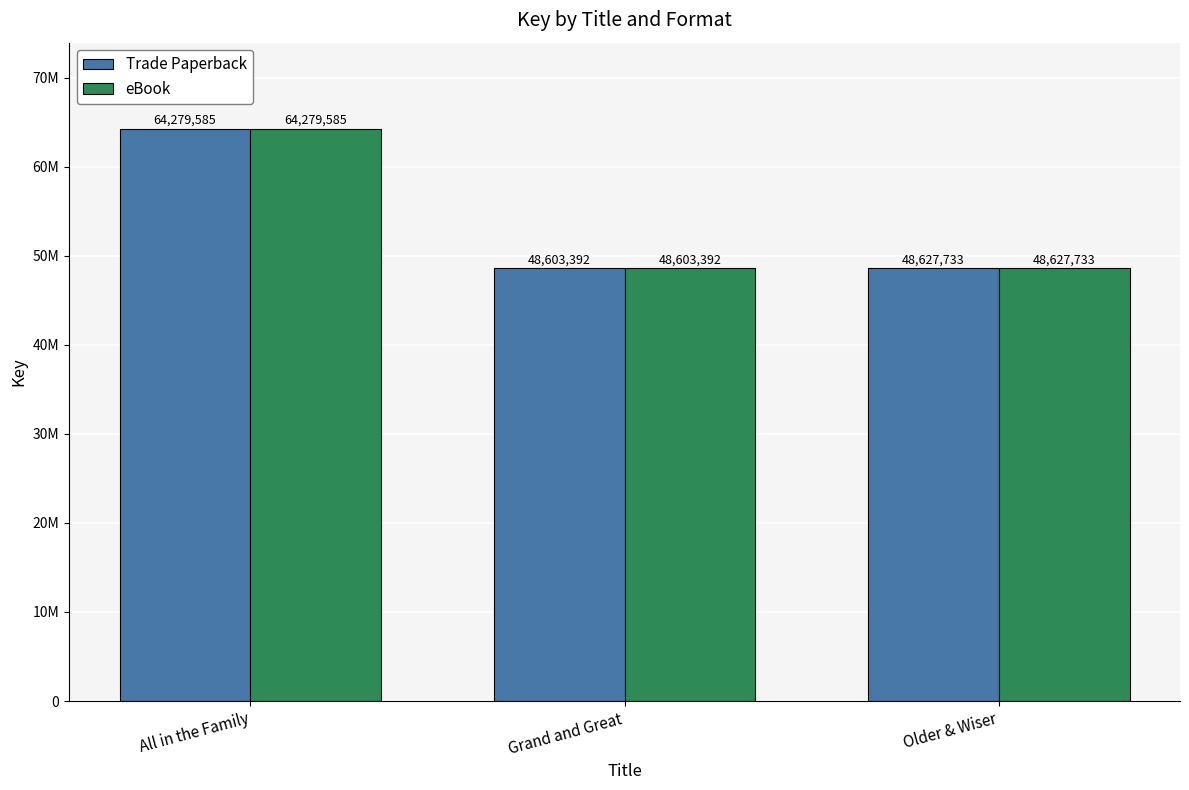

Rank the series by their maximum value, from highest to lowest.

Trade Paperback, eBook